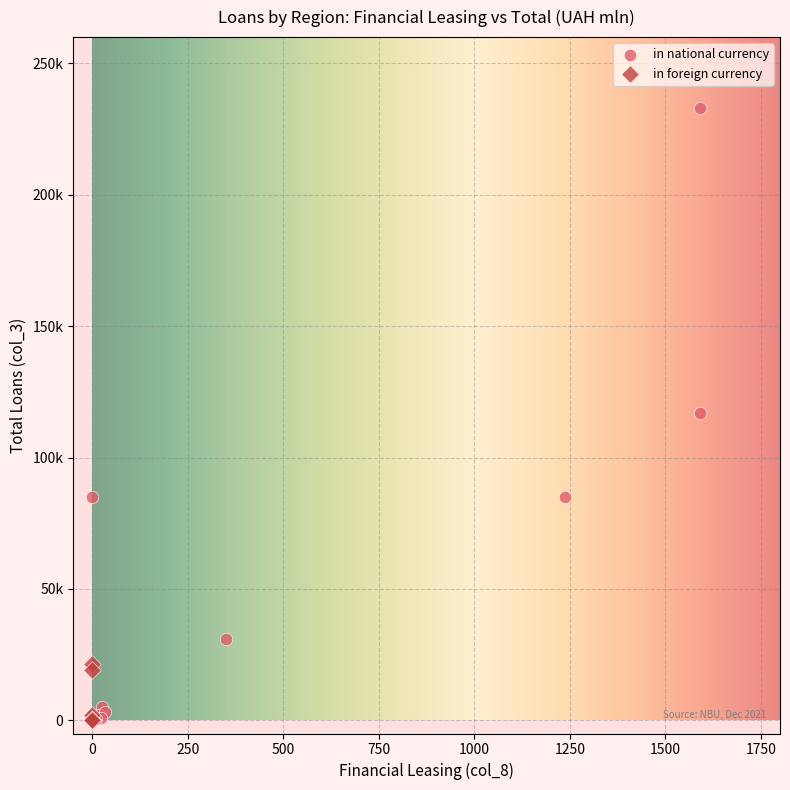

Which series has the widest spread of Y values?

in national currency